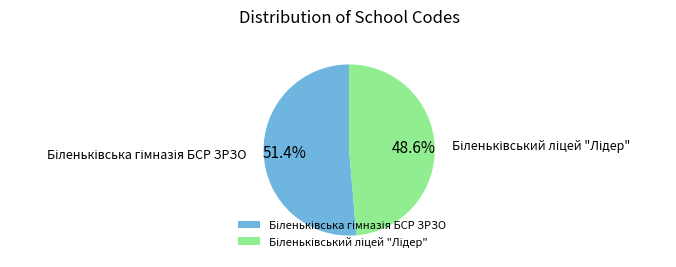

How many segments does this pie chart have?

2